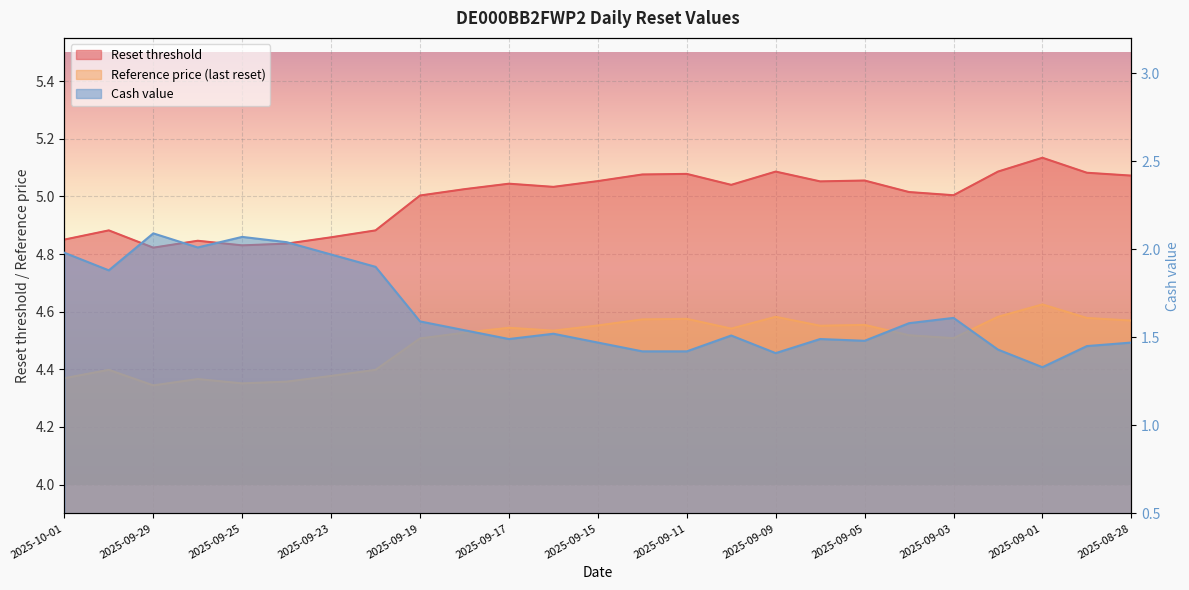

True or false: Reference price (last reset) and Cash value intersect in this chart.

False